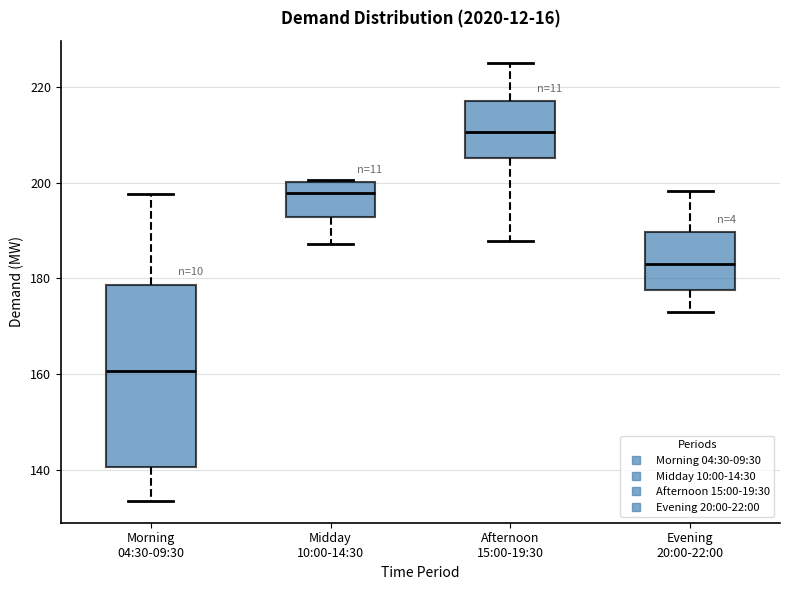

Which box has the highest median line?

Afternoon 15:00-19:30